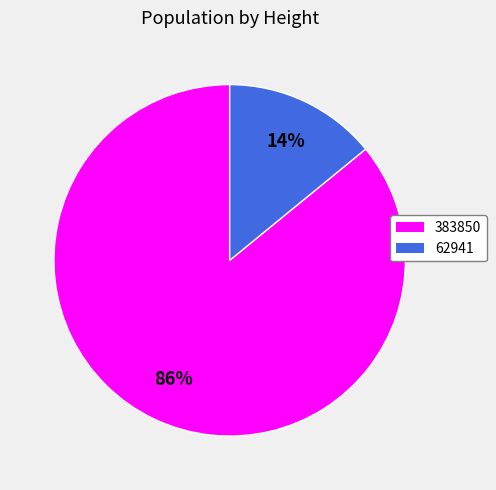

To the nearest percent, what percentage of the pie is 62941?

14%